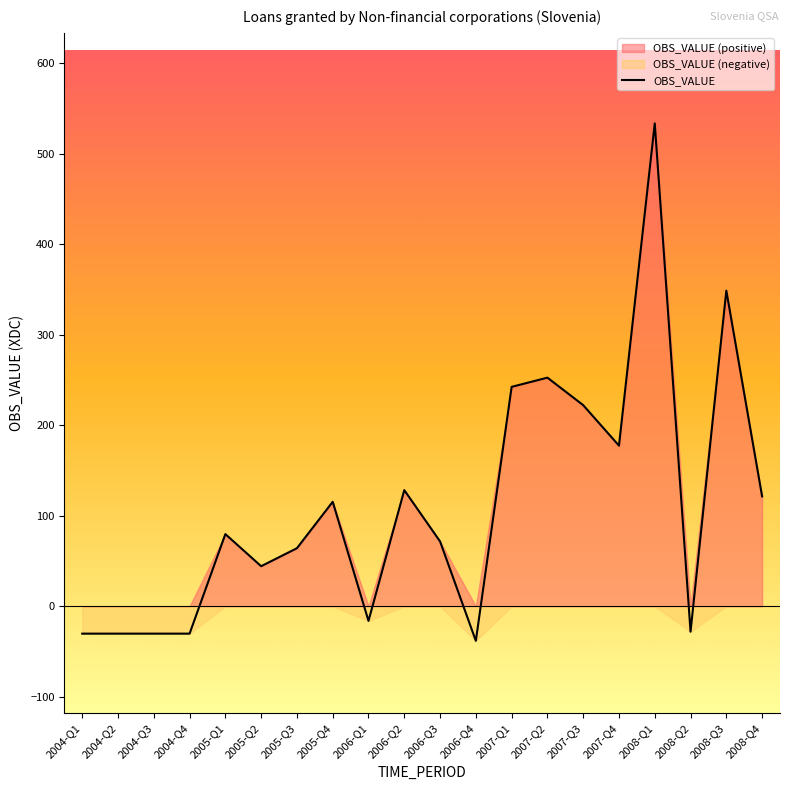

Is it true that the value at 2007-Q2 is 60.8?

False